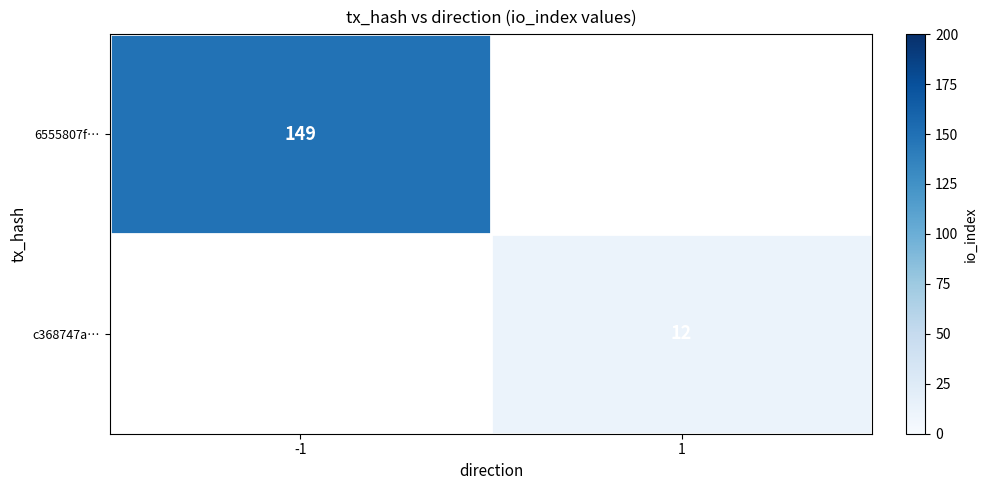

Is the value of 6555807f… at -1 greater than the value of c368747a… at 1?

Yes